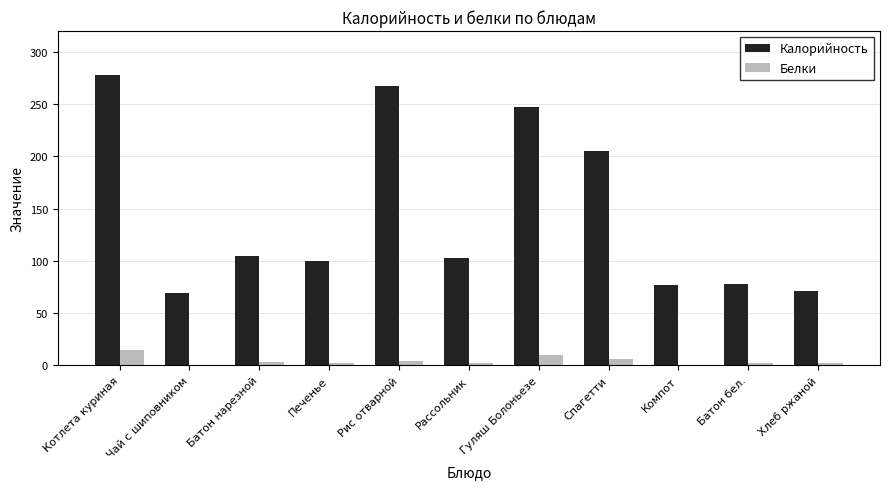

The Калорийность series shows 100 at Печенье. True or false?

True